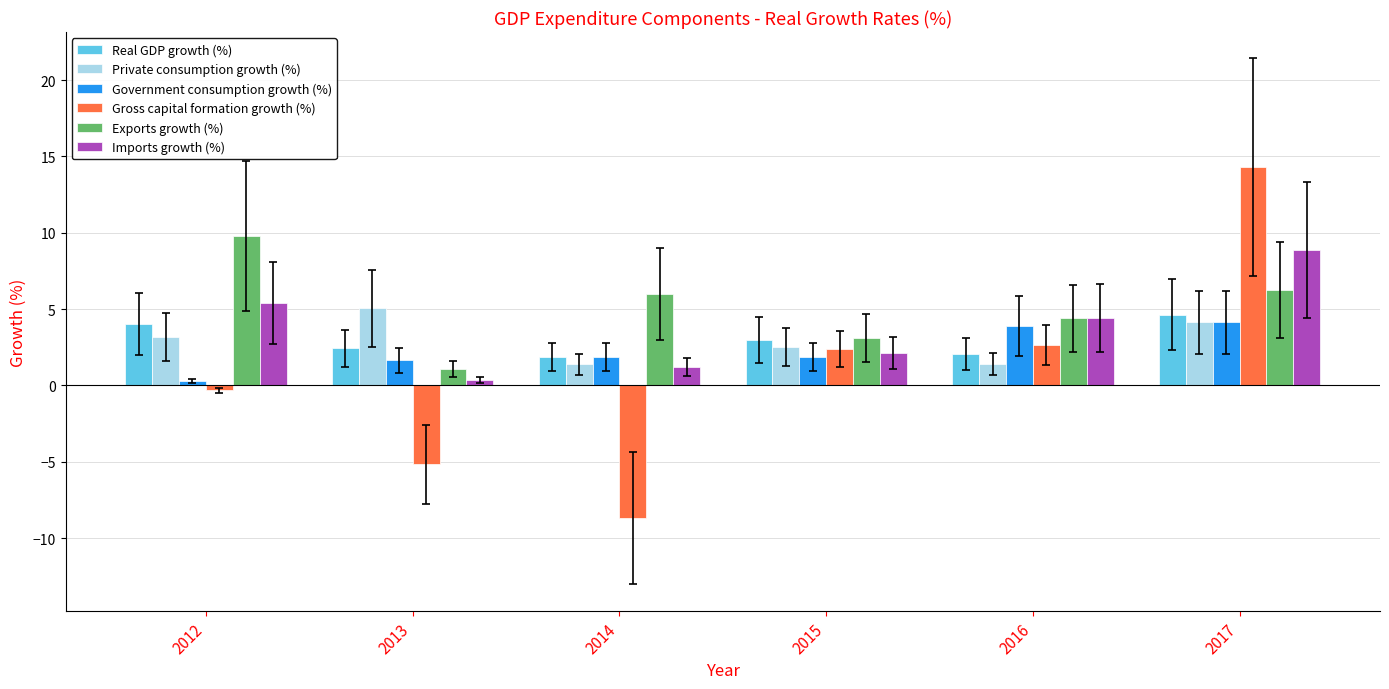

What is the spread (max minus min) of values at 2013?

10.2